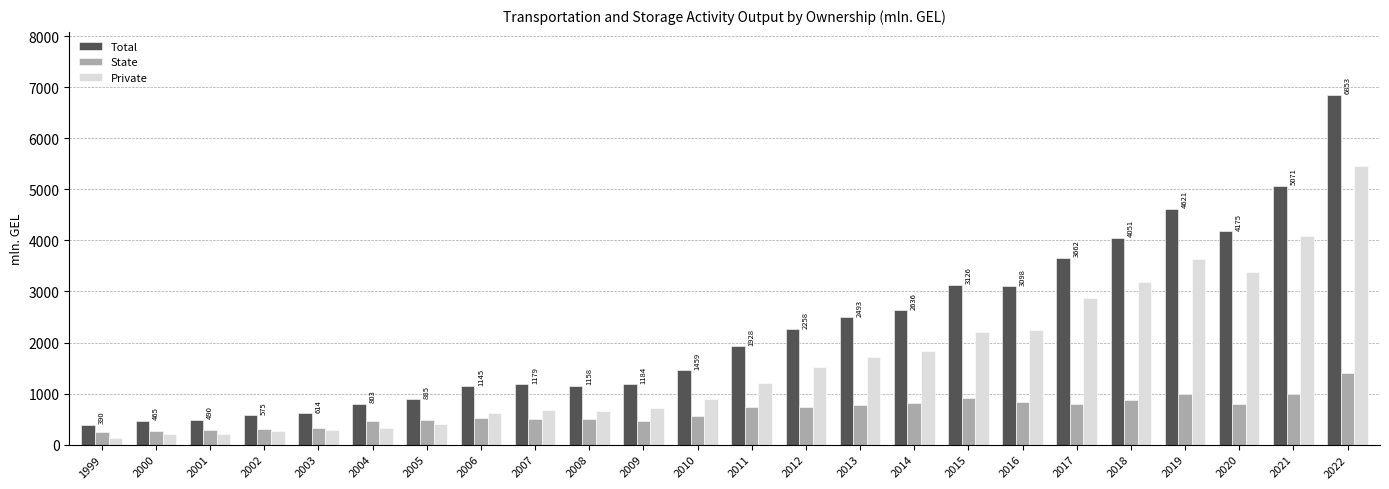

Which series has the widest spread of values?

Total